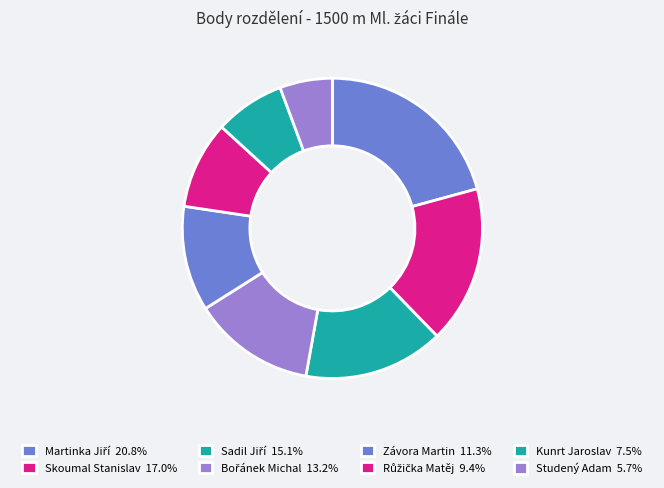

How many slices are in this pie chart?

8